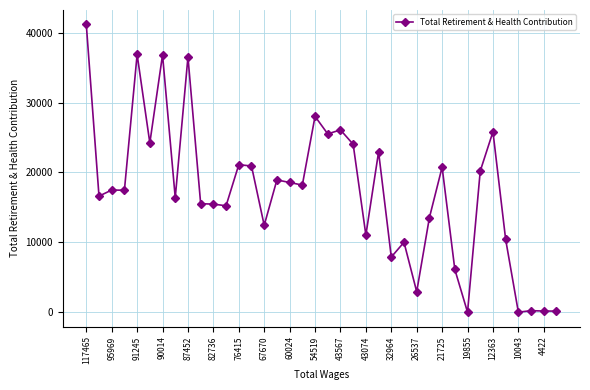

What is the difference between the second highest and minimum values?

36891